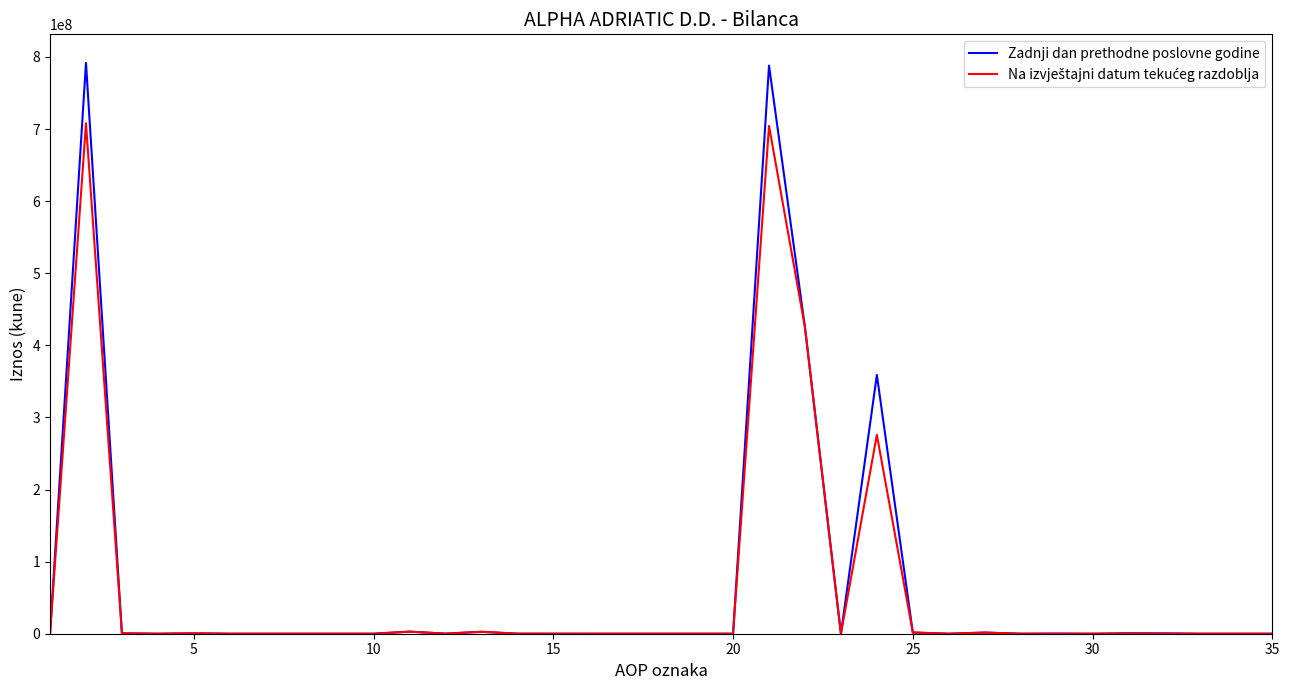

What is the greatest value displayed?

791817721